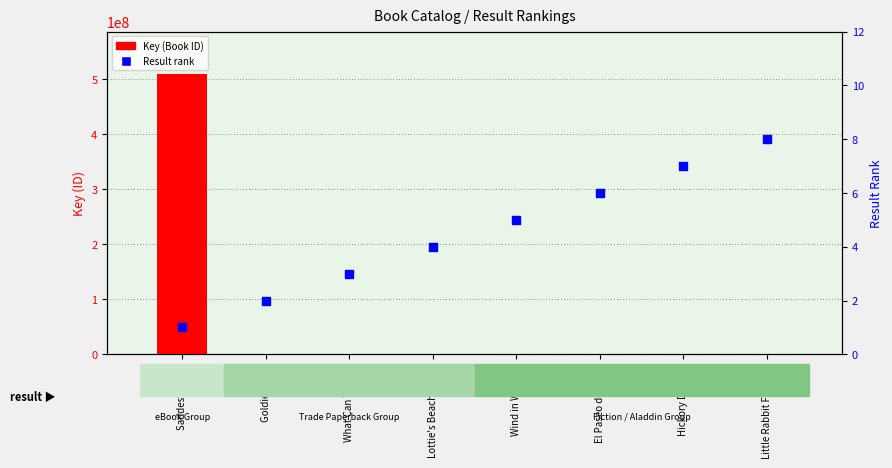

Which series contains the highest Y value?

Key (ID)